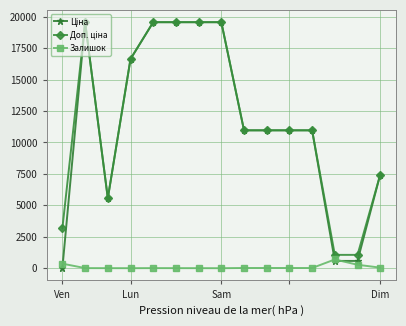

True or false: Залишок has more than 0 points higher than both neighbors.

True